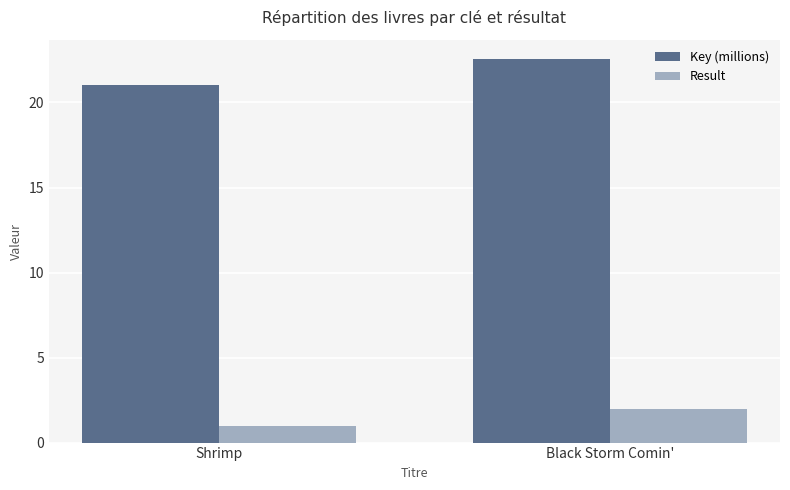

At which category is the sum across all series the highest?

Black Storm Comin'